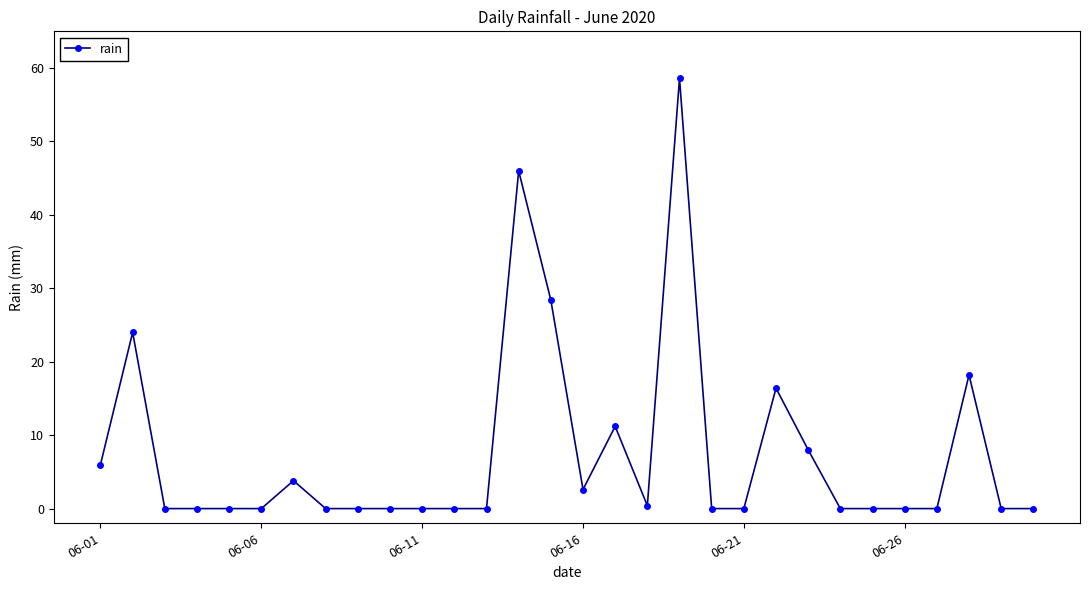

True or false: there are more than 1 points higher than both neighbors.

True